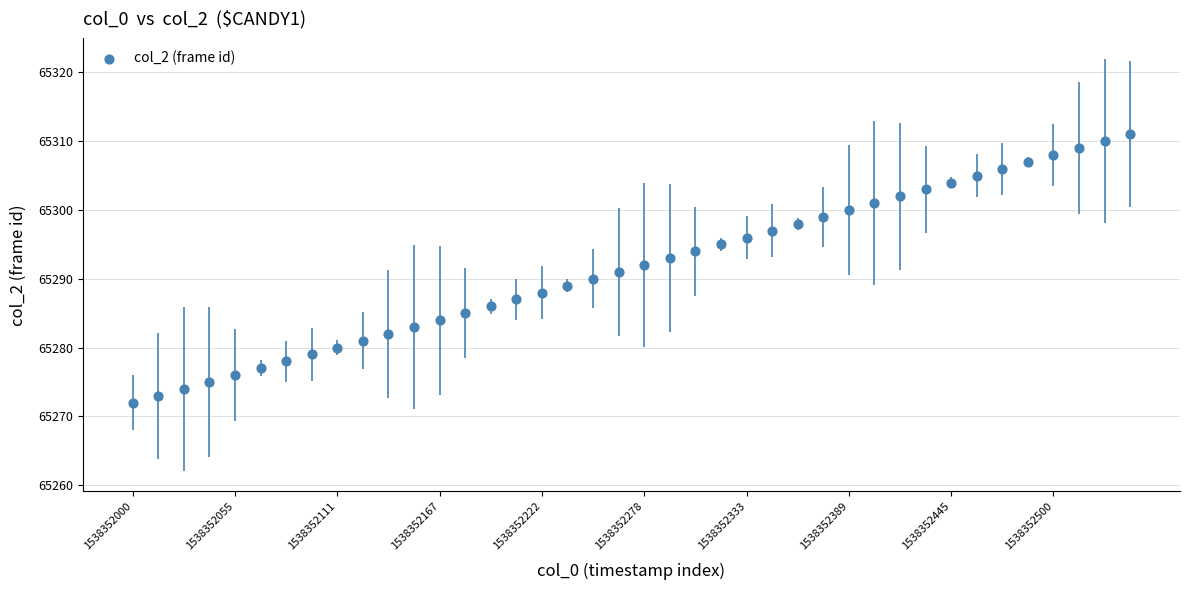

What is the range of Y values (max minus min)?

39